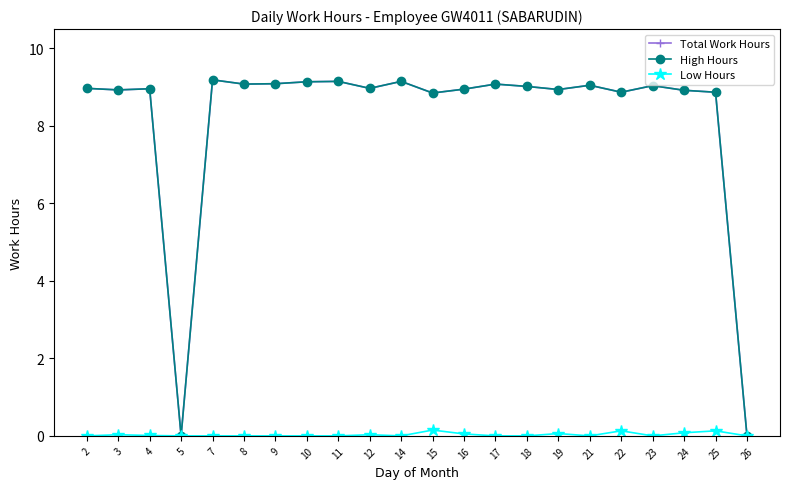

Where does the High Hours series first go above 8?

2